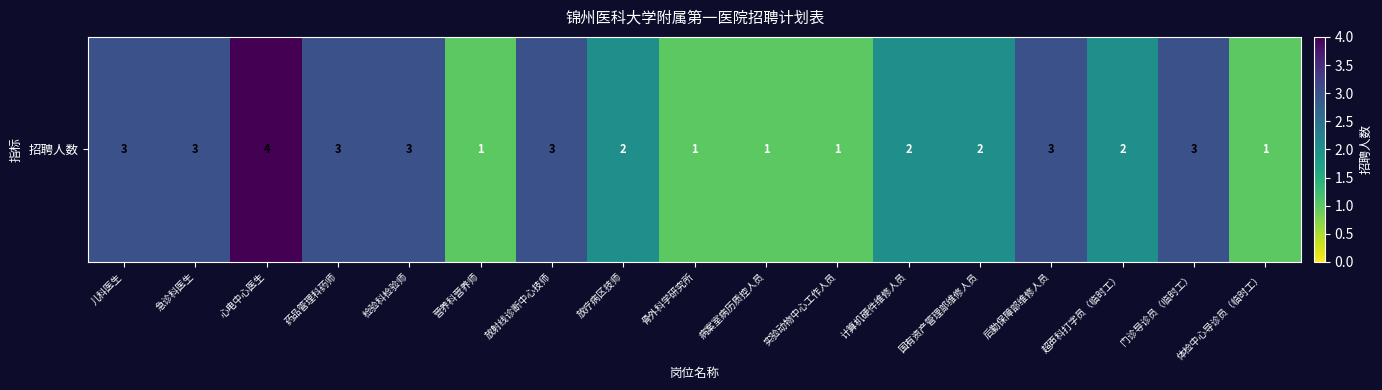

List the labels in order of value, largest first.

心电中心医生, 儿科医生, 急诊科医生, 药品管理科药师, 检验科检验师, 放射线诊断中心技师, 后勤保障部维修人员, 门诊导诊员（临时工）, 放疗病区技师, 计算机硬件维修人员, 国有资产管理部维修人员, 超声科打字员（临时工）, 营养科营养师, 骨外科学研究所, 病案室病历质控人员, 实验动物中心工作人员, 体检中心导诊员（临时工）